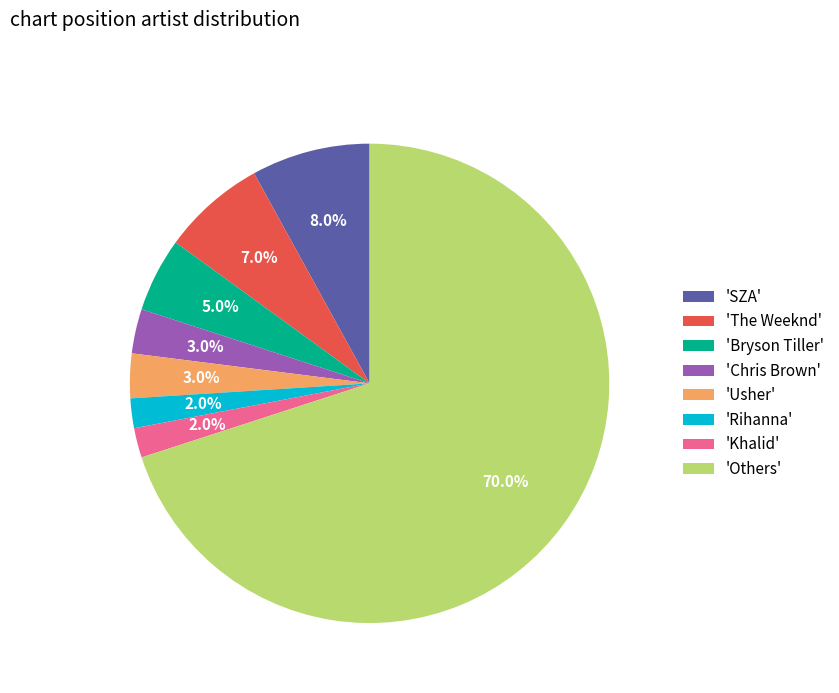

What is the largest slice in the pie chart?

'Others'